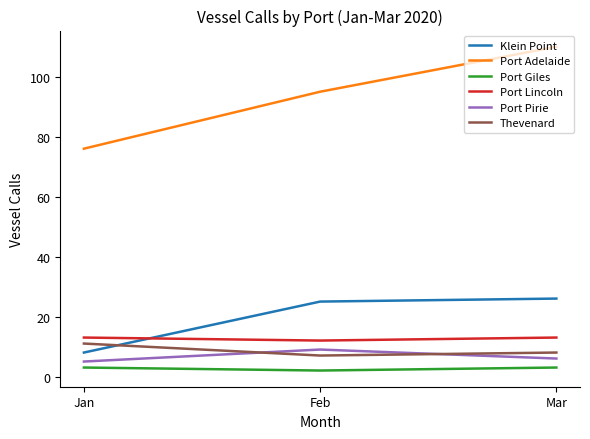

What are all the series names shown in the legend?

Klein Point, Port Adelaide, Port Giles, Port Lincoln, Port Pirie, Thevenard